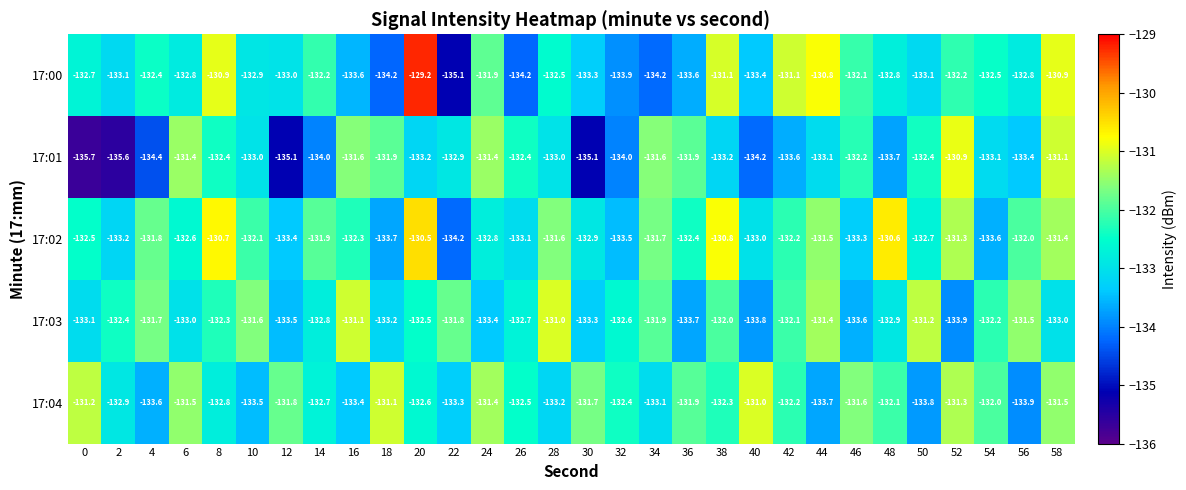

At 46, list the series in order from smallest to largest.

17:03, 17:02, 17:01, 17:00, 17:04